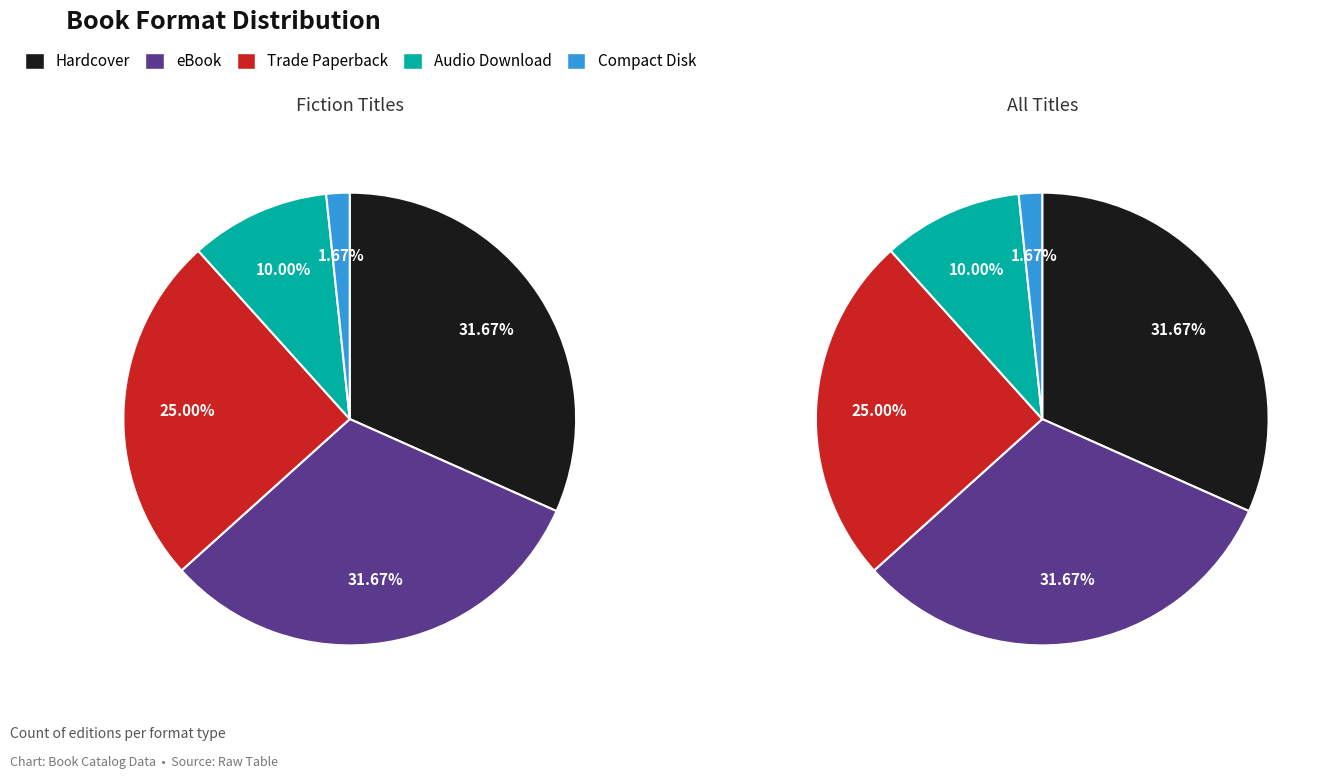

To the nearest percent, what is the combined percentage of Audio Download and Hardcover?

42%